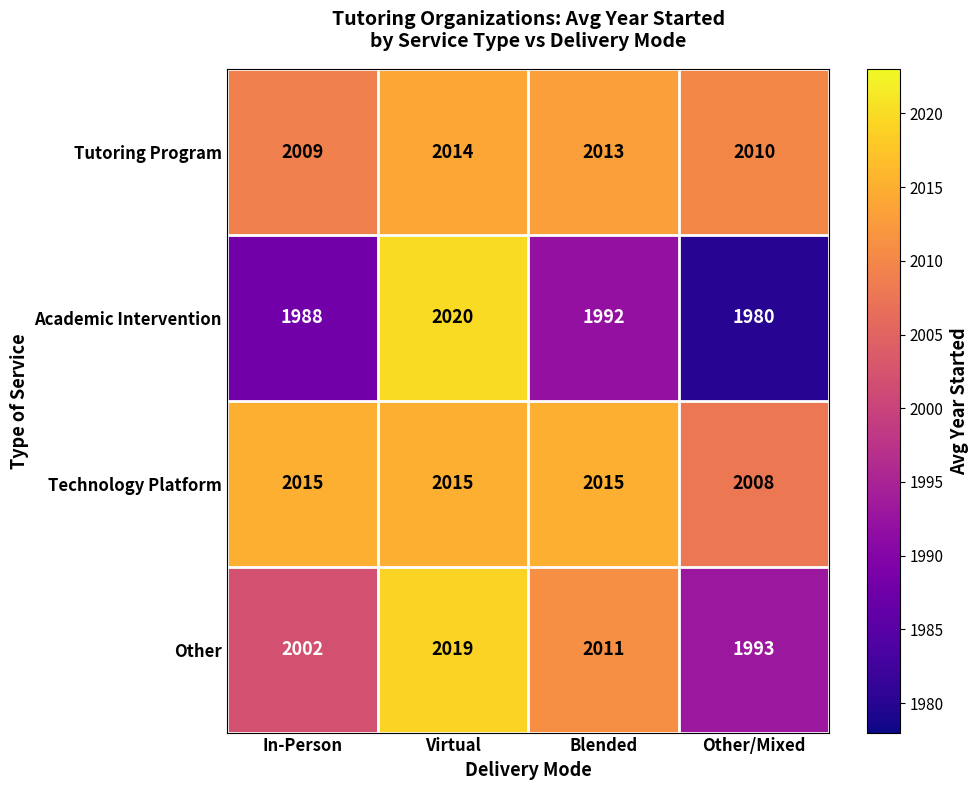

Which series changed the most between Blended and Other/Mixed?

Other